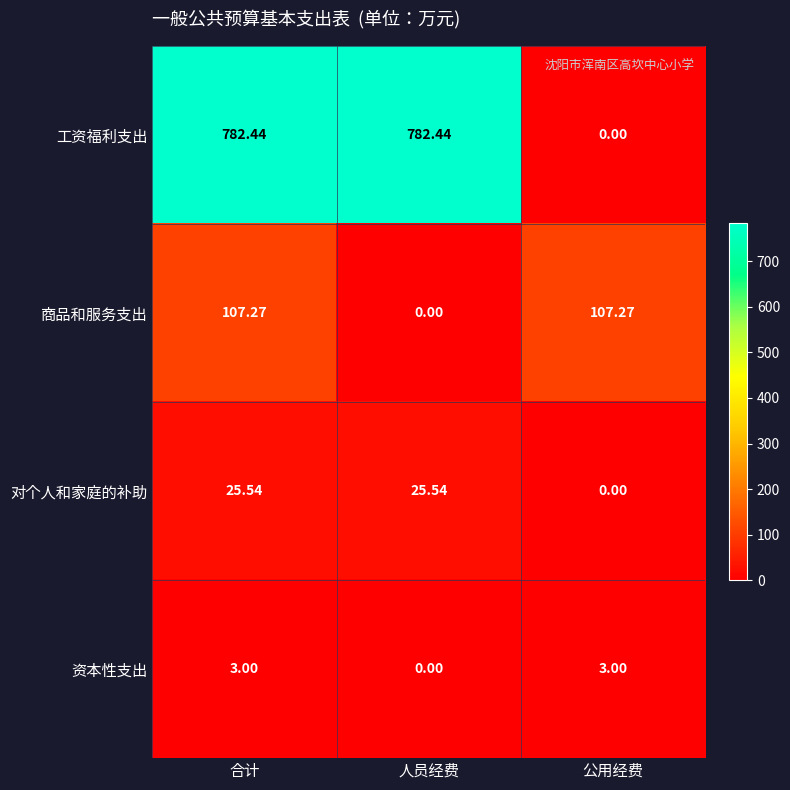

Rank the series by their maximum value, from lowest to highest.

资本性支出, 对个人和家庭的补助, 商品和服务支出, 工资福利支出